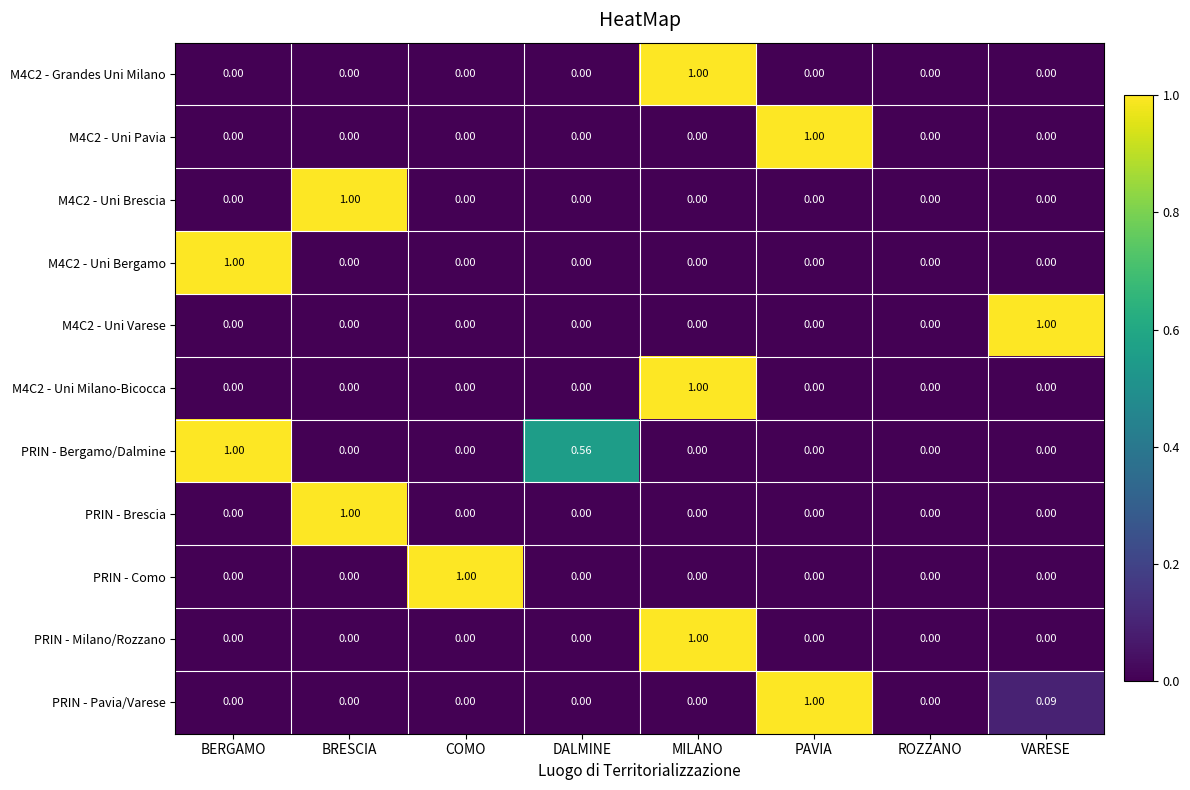

Which series has the largest total across all categories?

PRIN - Bergamo/Dalmine